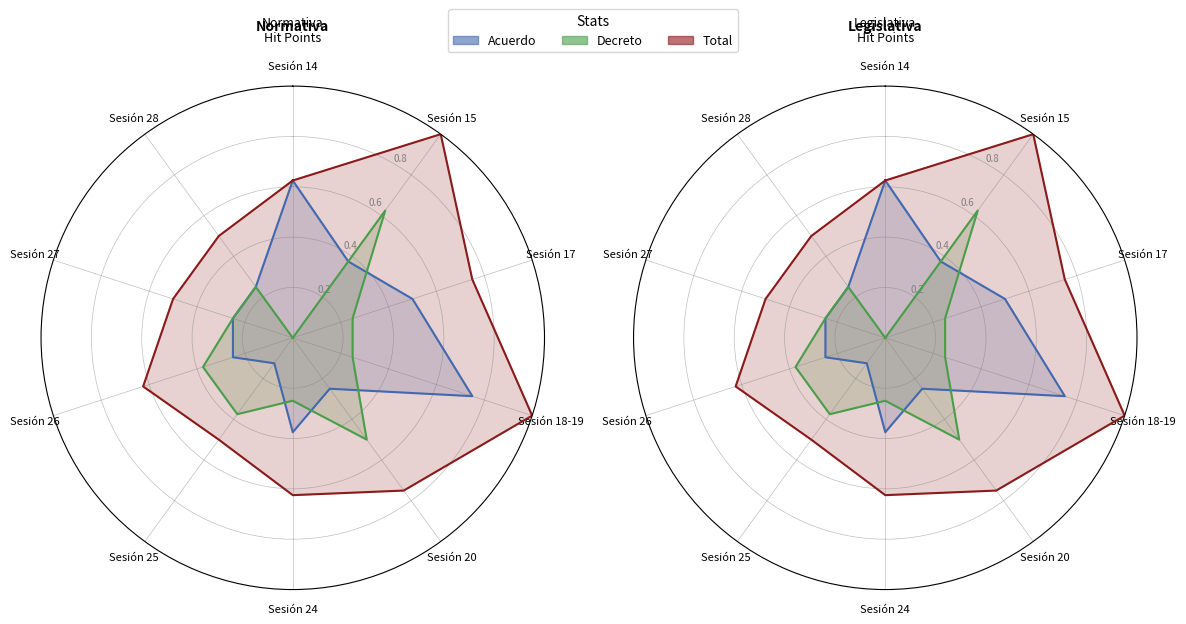

Is this an area chart (filled region under the line)?

No